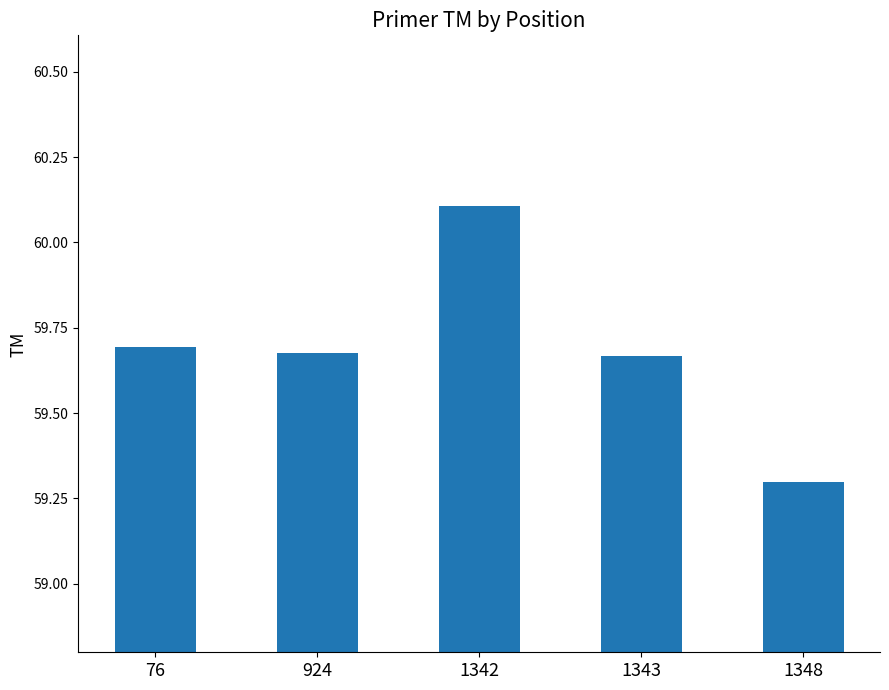

What is the ratio of the value at 924 to the value at 1343?

1.0